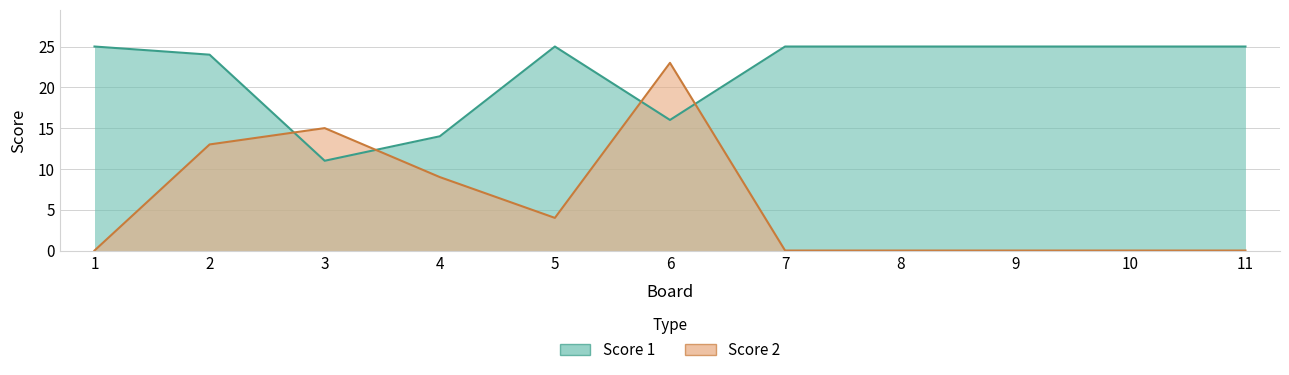

At which category is the sum across all series the highest?

6